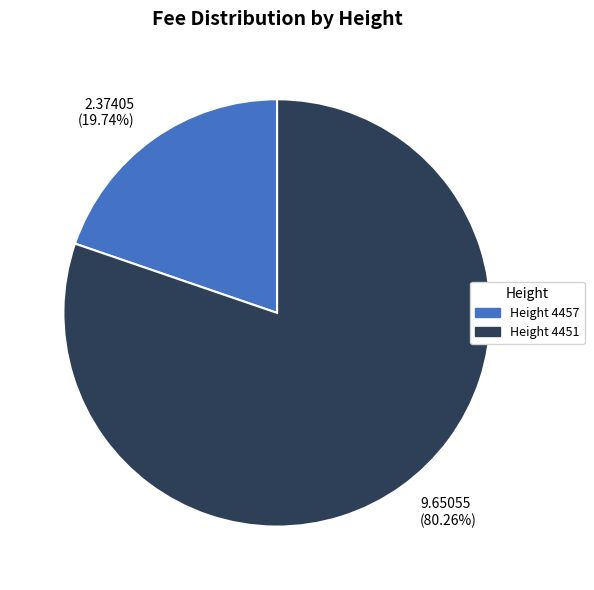

Does any single category account for the majority?

Yes